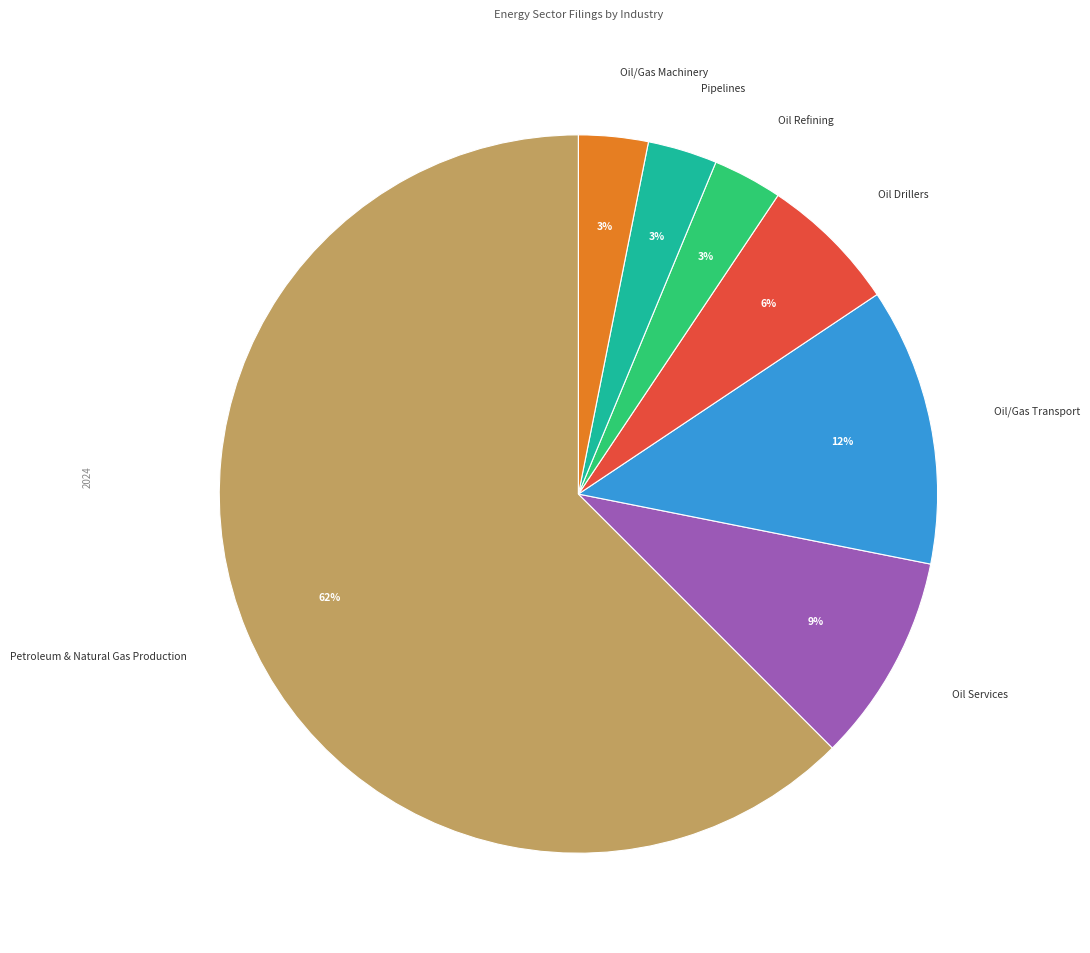

To the nearest percent, what is the average slice percentage?

14%